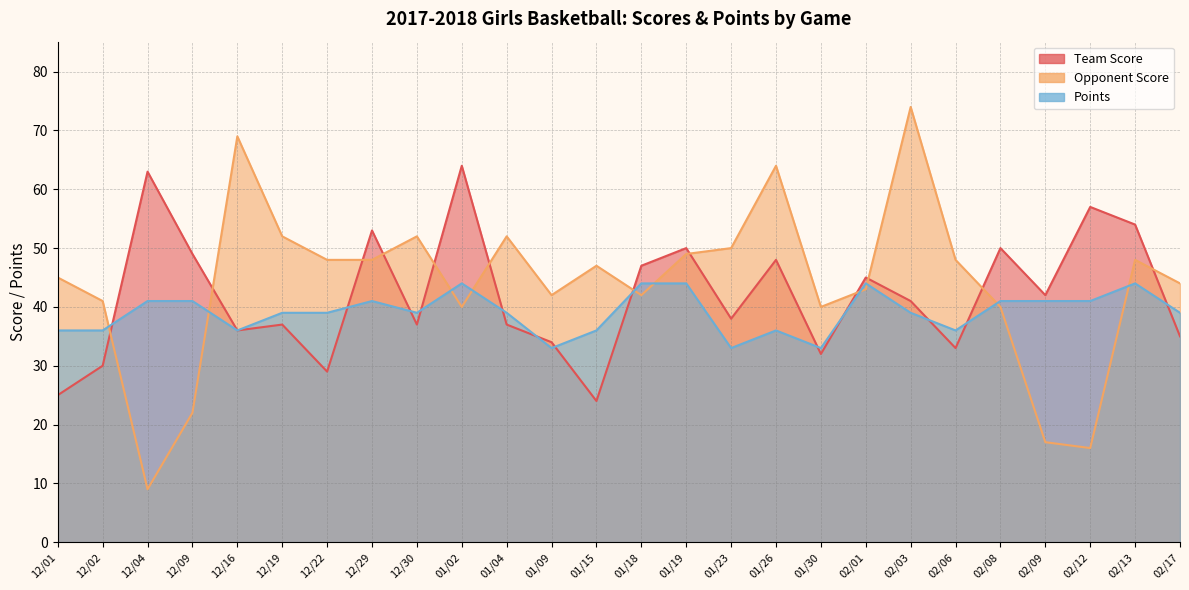

What is the lowest value of the Points series?

33